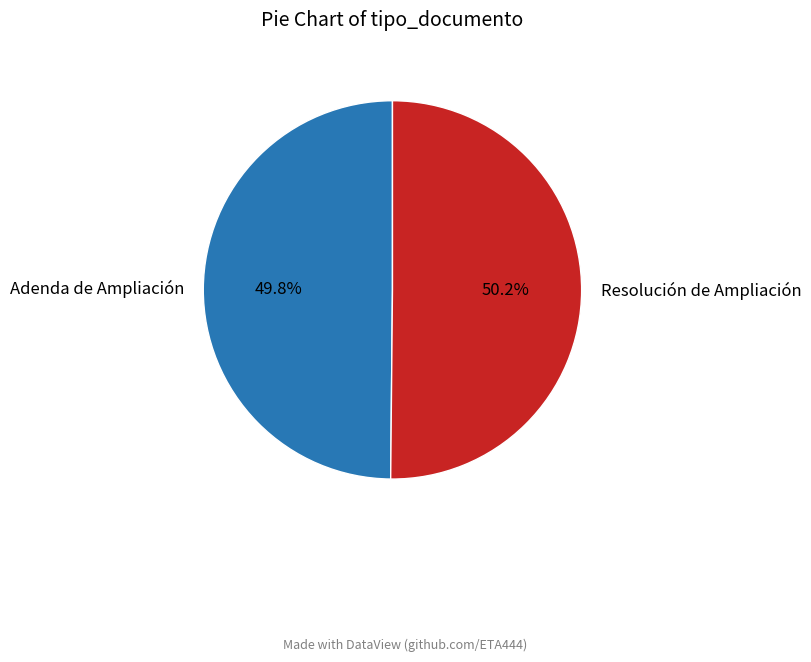

Does any single category account for the majority?

Yes